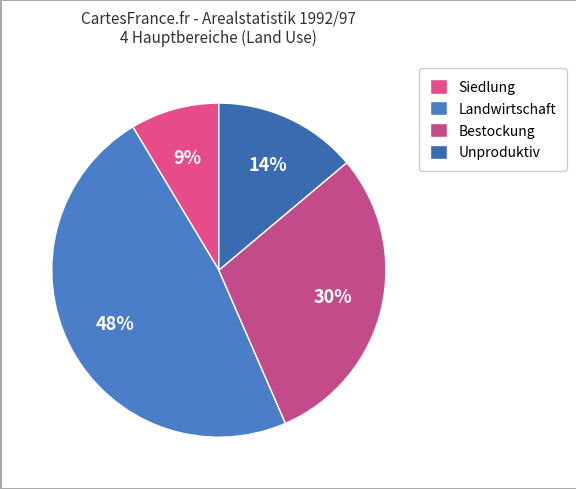

Count the number of slices in the pie.

4